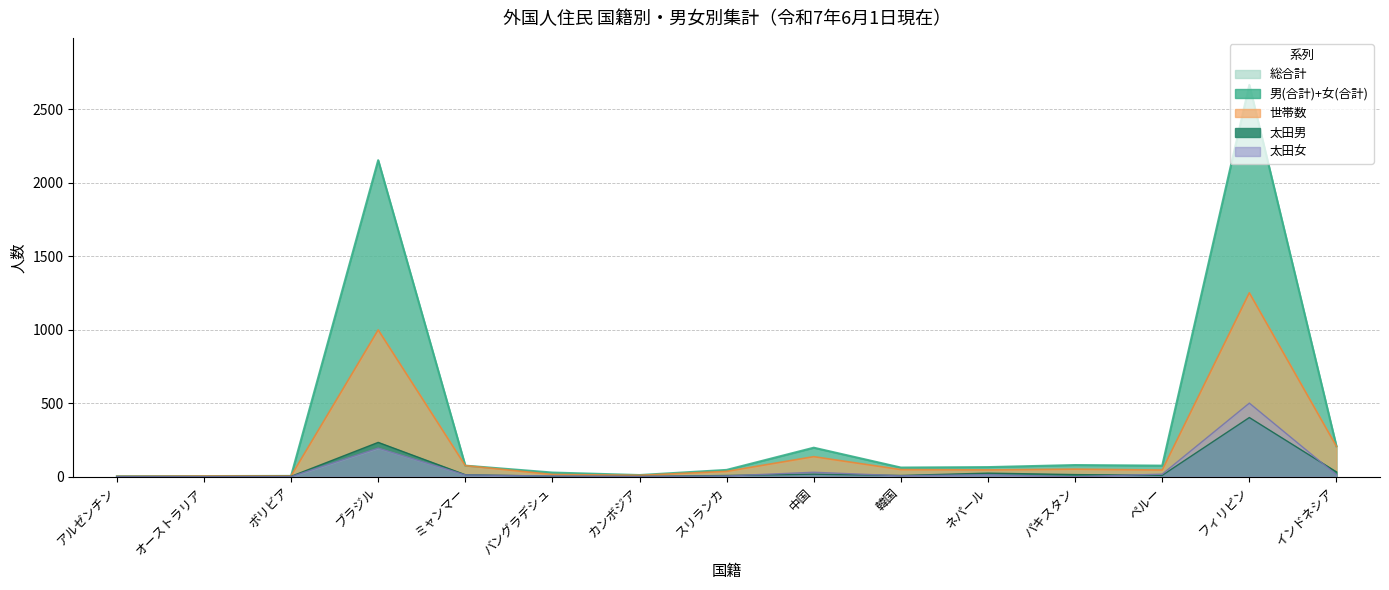

Which category has the lowest value across all series?

オーストラリア